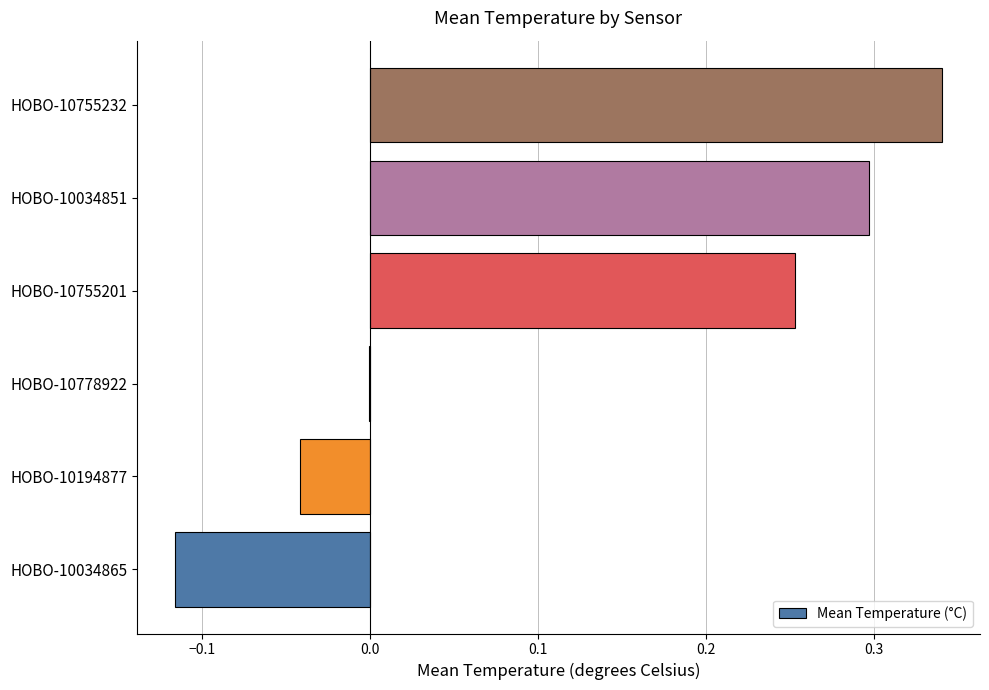

What is the sum of all values?

0.7